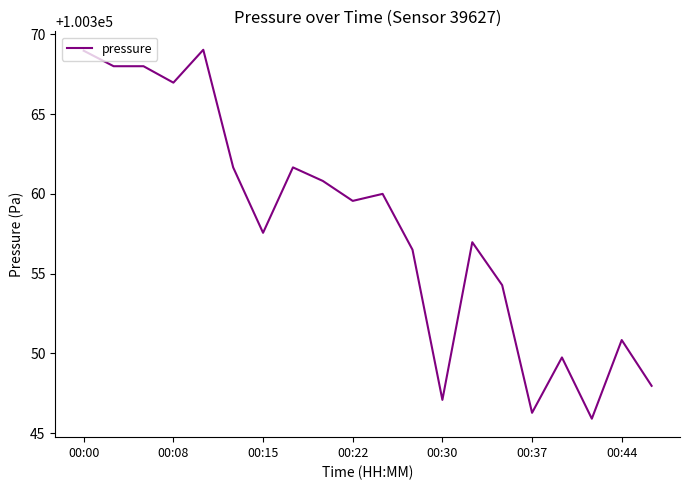

How many lines are shown in the chart?

1